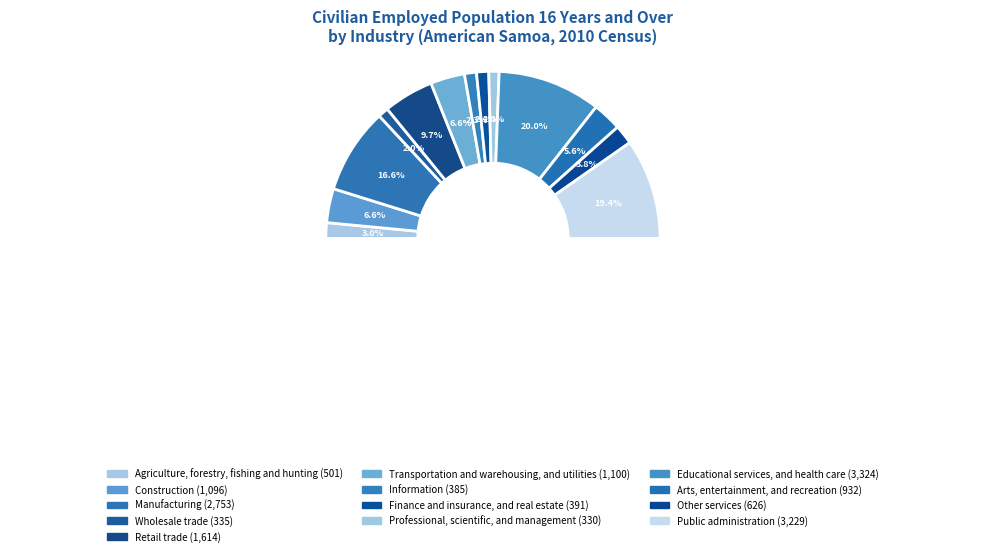

How many slices are in this pie chart?

13